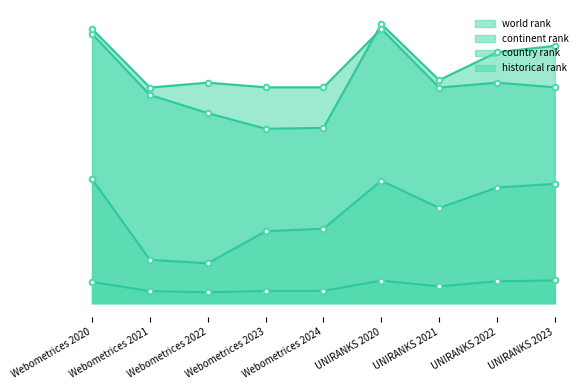

What are all the series names shown in the legend?

world rank, continent rank, country rank, historical rank